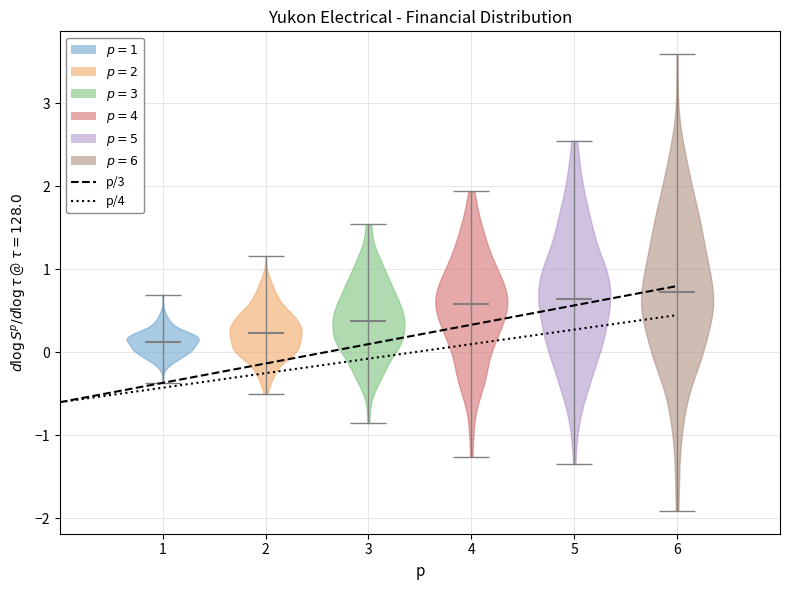

Reading left to right, read every violin against the y-axis: where its median line is, and the lowest and highest points it reaches. The values are not printed on the chart, so give them approximately, as read against the axis.

1: median line 0.1, lowest point -0.4, highest point 0.7
2: median line 0.2, lowest point -0.5, highest point 1.2
3: median line 0.4, lowest point -0.9, highest point 1.5
4: median line 0.6, lowest point -1.3, highest point 1.9
5: median line 0.6, lowest point -1.3, highest point 2.6
6: median line 0.7, lowest point -1.9, highest point 3.6